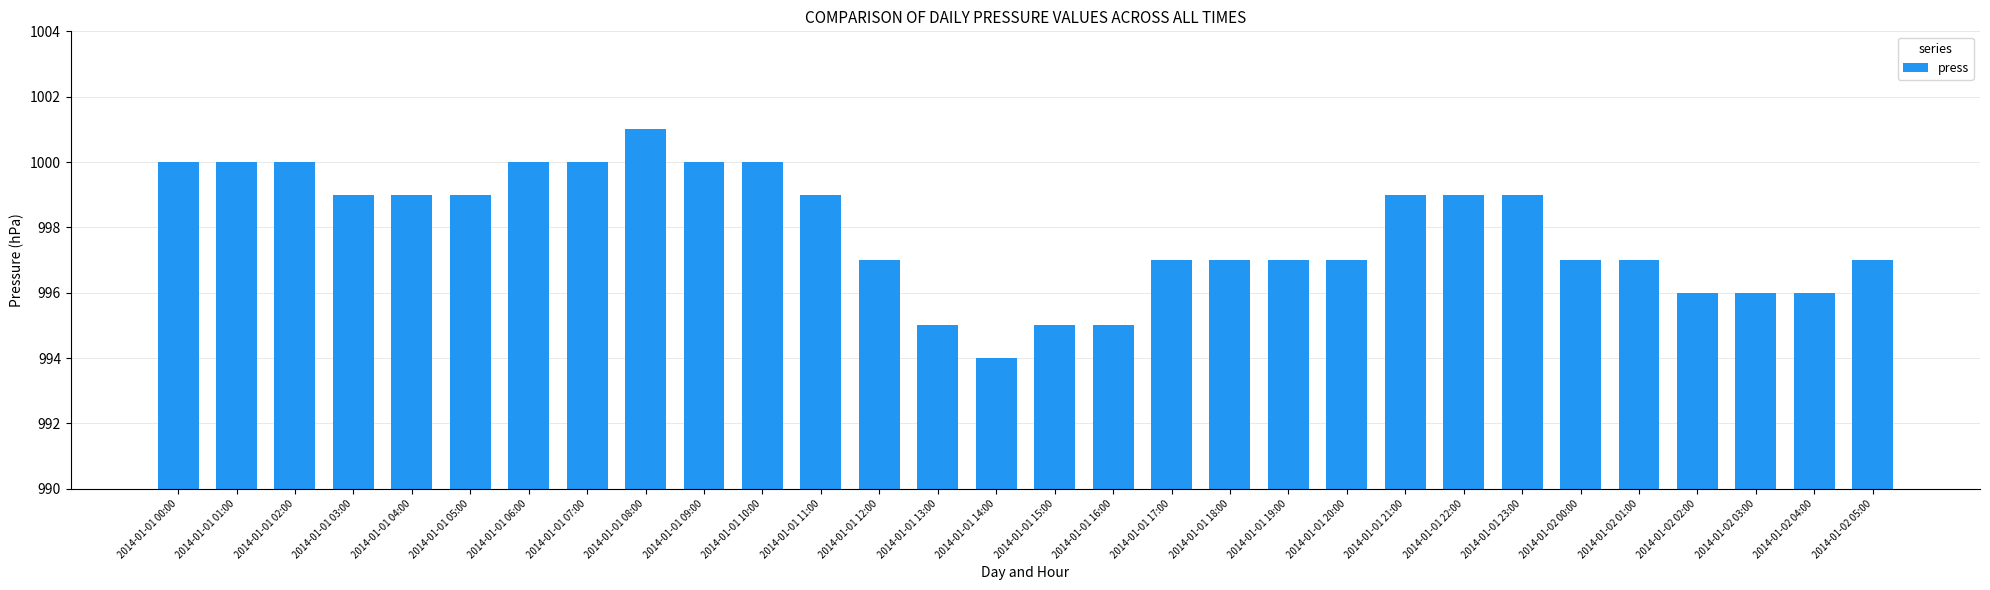

At which label does the data first exceed 999?

2014-01-01 00:00